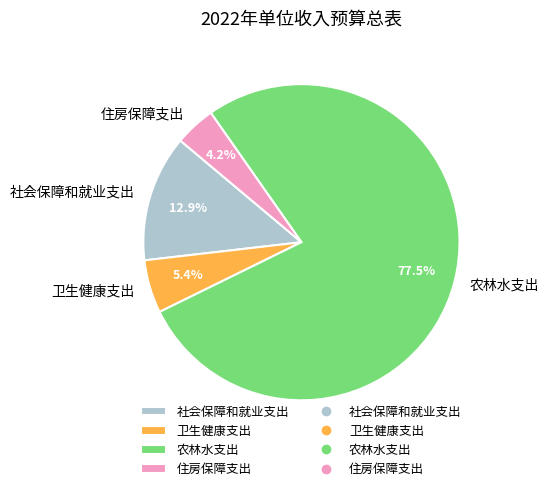

Is it true that 农林水支出 is 72% of the pie?

False